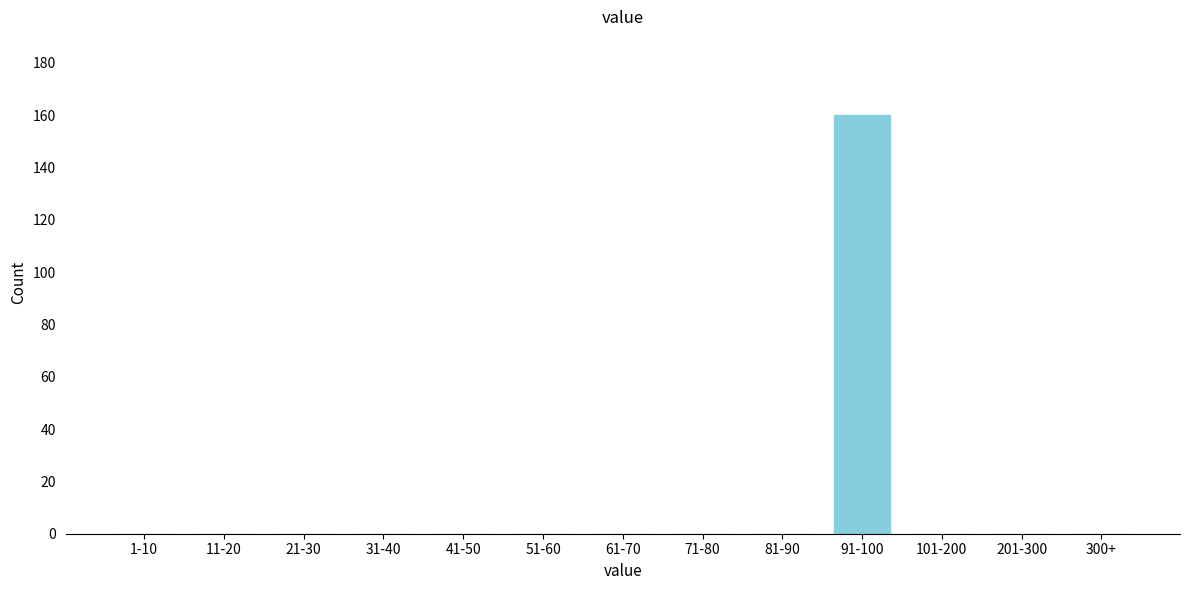

Reading right to left, what are all the values shown in this chart?

300+=0	201-300=0	101-200=0	91-100=160	81-90=0	71-80=0	61-70=0	51-60=0	41-50=0	31-40=0	21-30=0	11-20=0	1-10=0